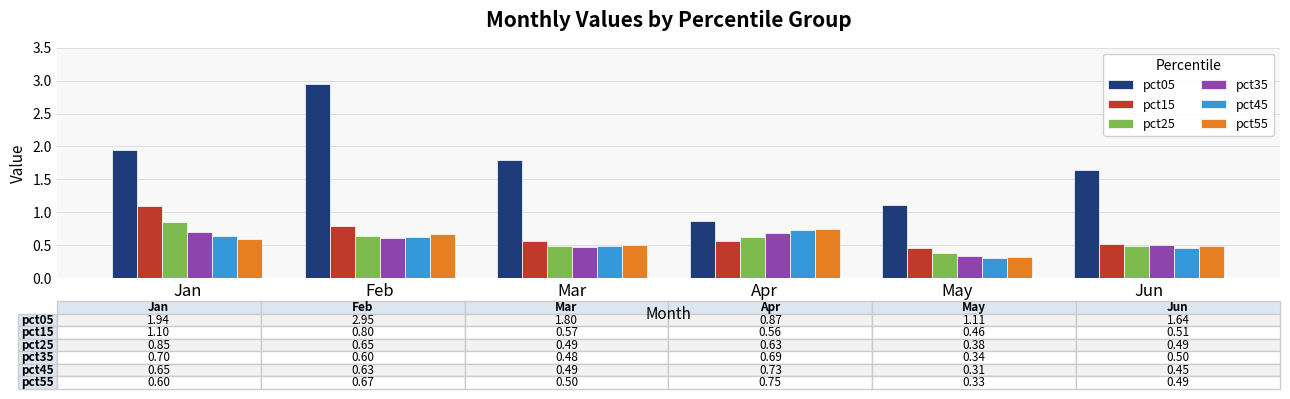

The value of pct55 at Apr is 1.0. True or false?

False